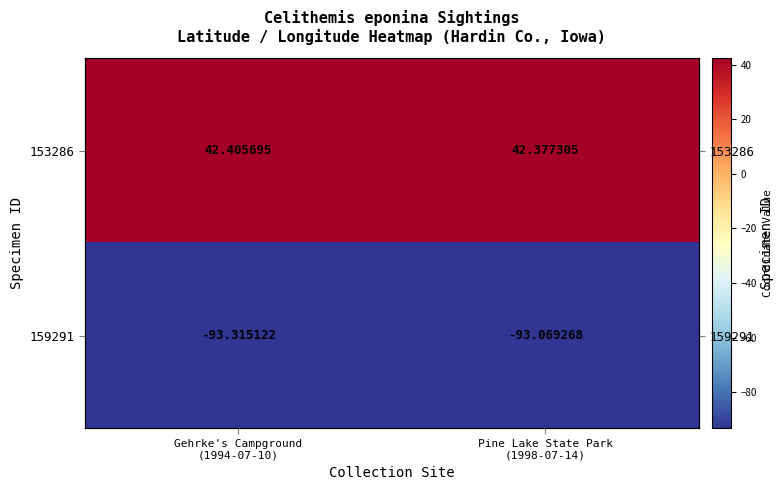

What is the average value of the 159291 series?

-93.2